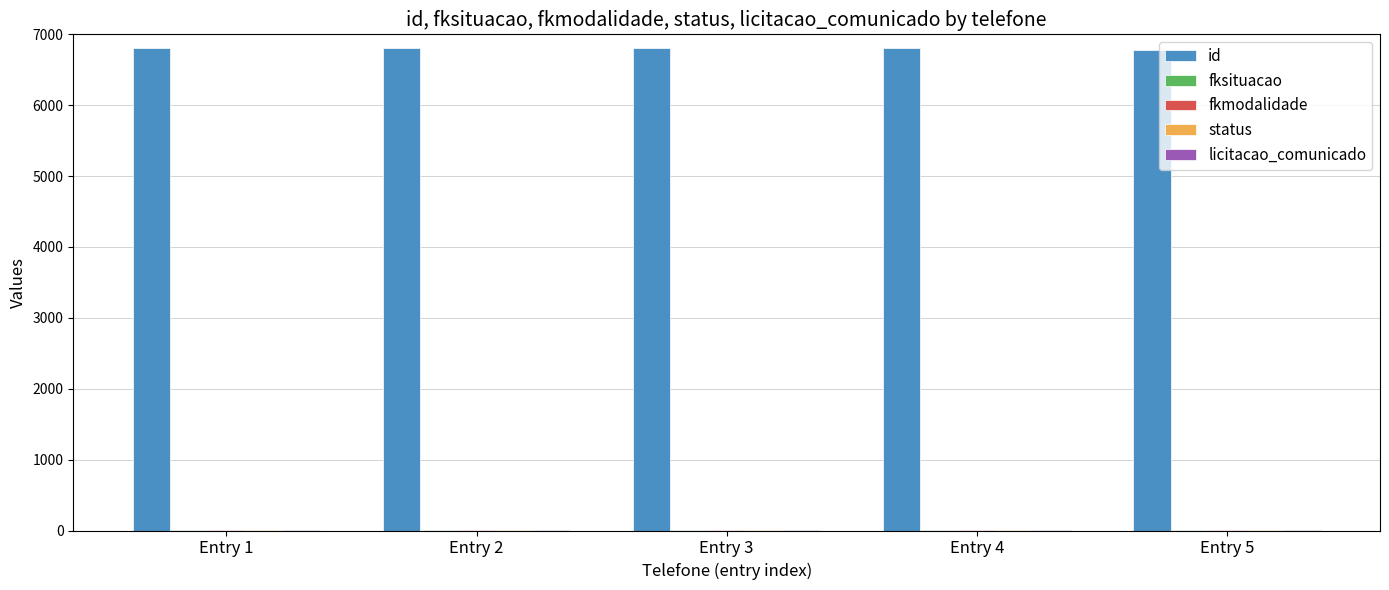

Are the bars grouped side by side (vs. stacked)?

Yes